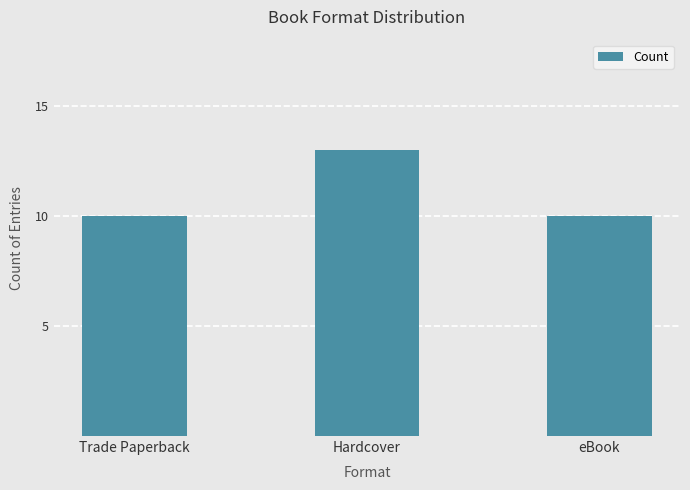

What is the smallest value displayed?

10